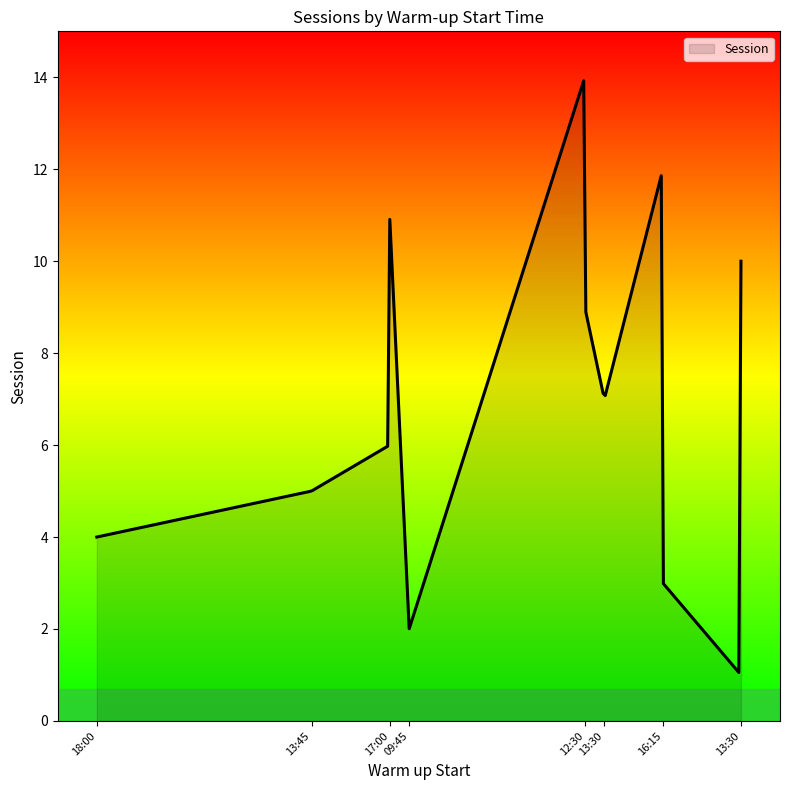

What is the smallest value displayed?

1.1